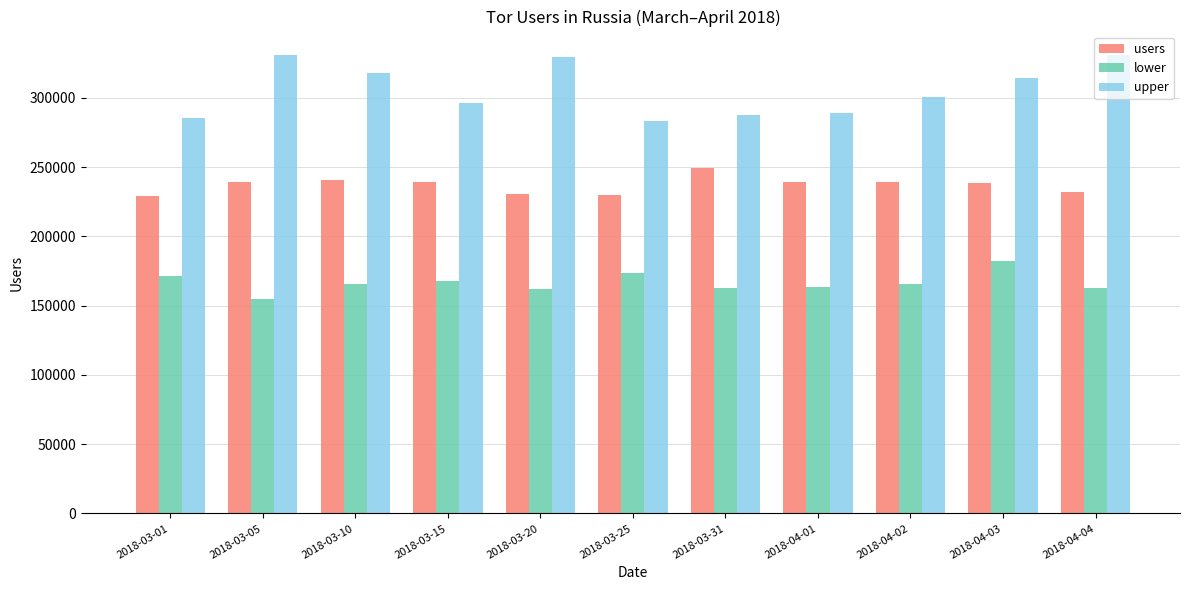

The value of lower at 2018-03-25 is 173808. True or false?

True